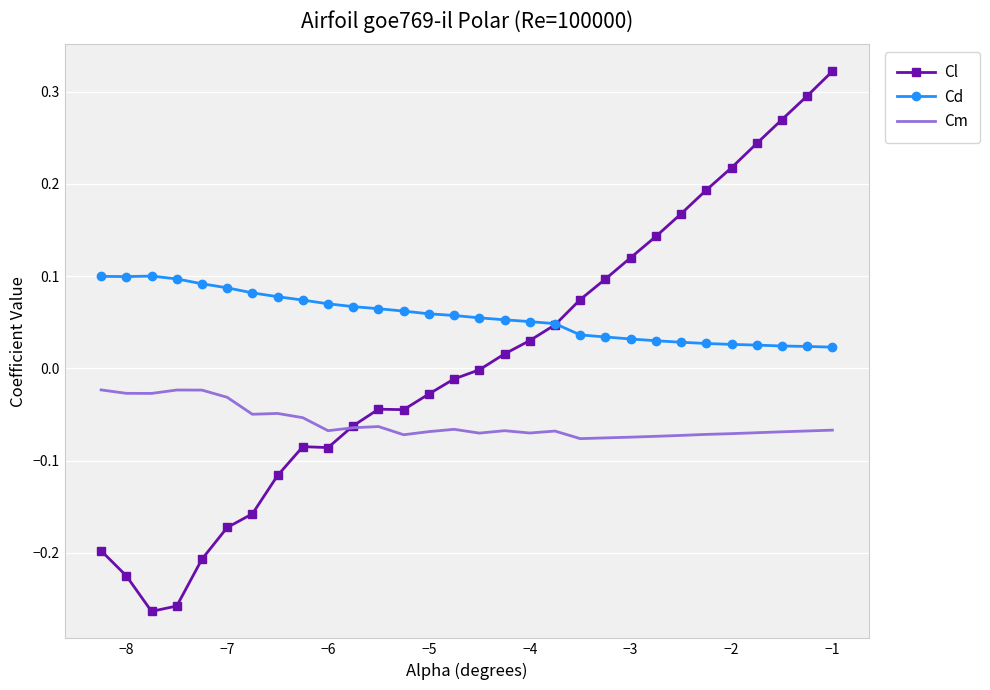

List the series in order of their overall mean, lowest first.

Cm, Cl, Cd